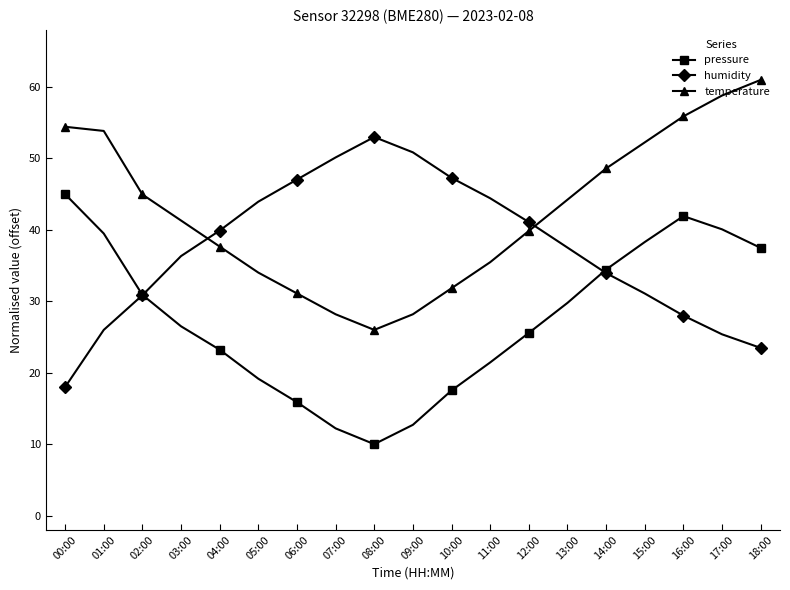

Is this an area chart (filled region under the line)?

No